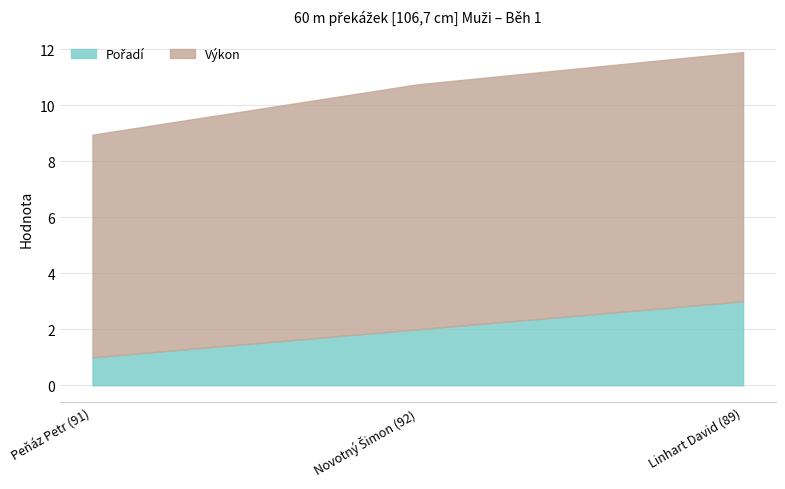

At which label does Výkon reach its minimum?

Peňáz Petr (91)